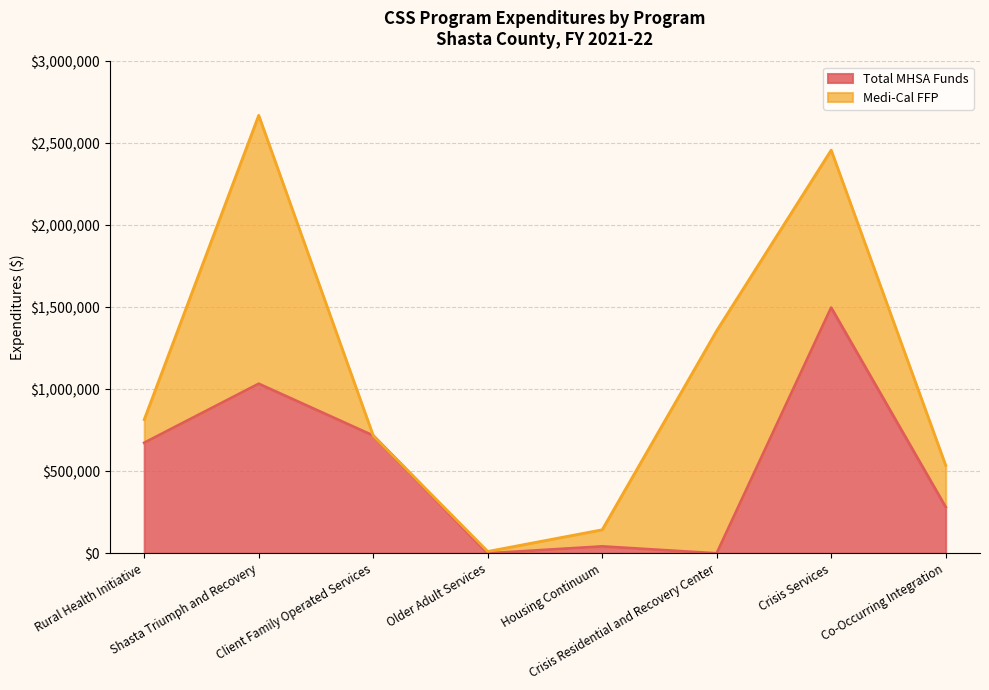

What is the maximum value for Total MHSA Funds?

1498542